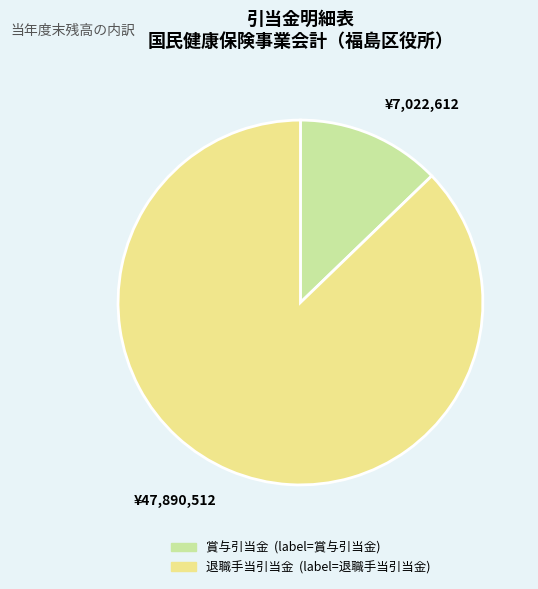

Combined, do ¥7,022,612 and ¥47,890,512 account for over 50%?

Yes